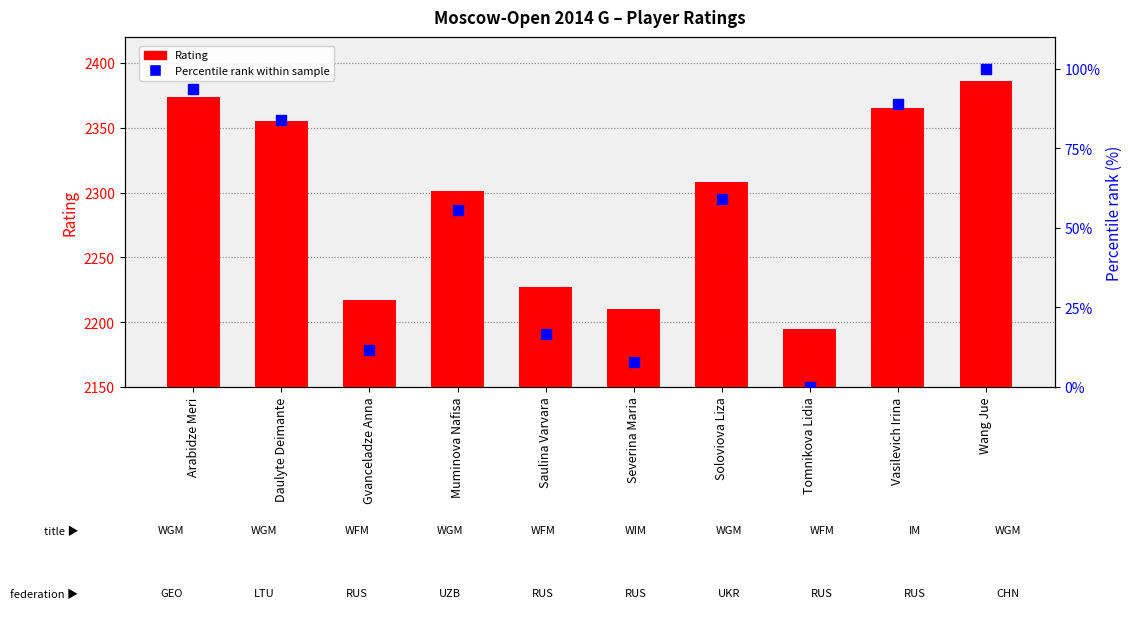

What are all the series names shown in the legend?

Rating, Percentile rank